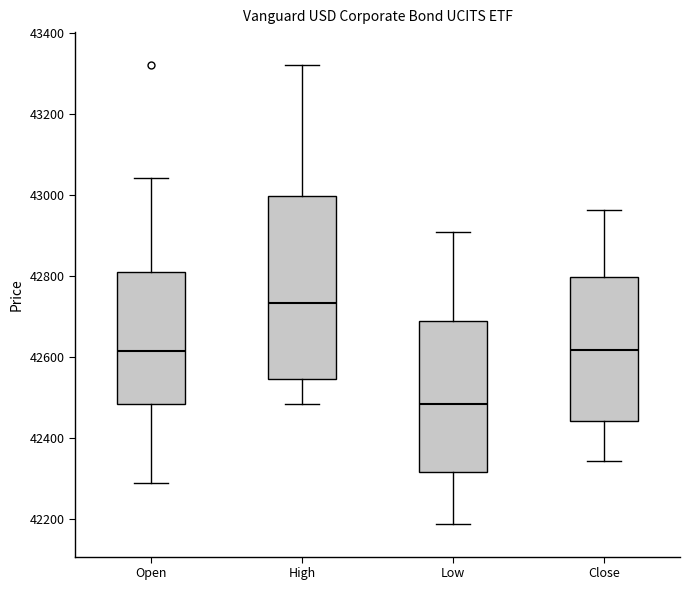

Reading left to right, transcribe this box plot: for each box, give where its median line is, the range the box spans, and where its two whiskers end, as read against the y-axis. The values are not printed on the chart, so give them approximately, as read against the axis.

Open: median 42620, box 42480 to 42800, whiskers 42300 to 43040
High: median 42740, box 42540 to 43000, whiskers 42480 to 43320
Low: median 42480, box 42320 to 42680, whiskers 42180 to 42920
Close: median 42620, box 42440 to 42800, whiskers 42340 to 42960